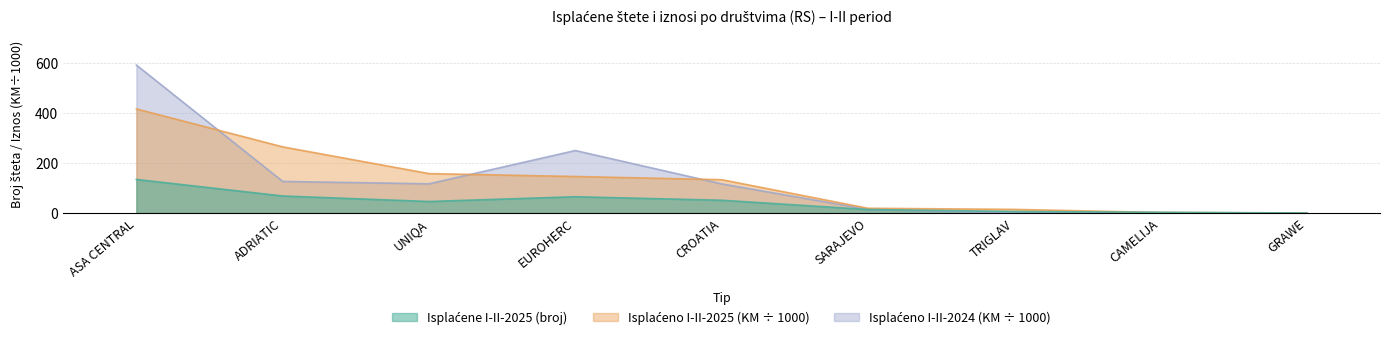

What position from the left is SARAJEVO?

6